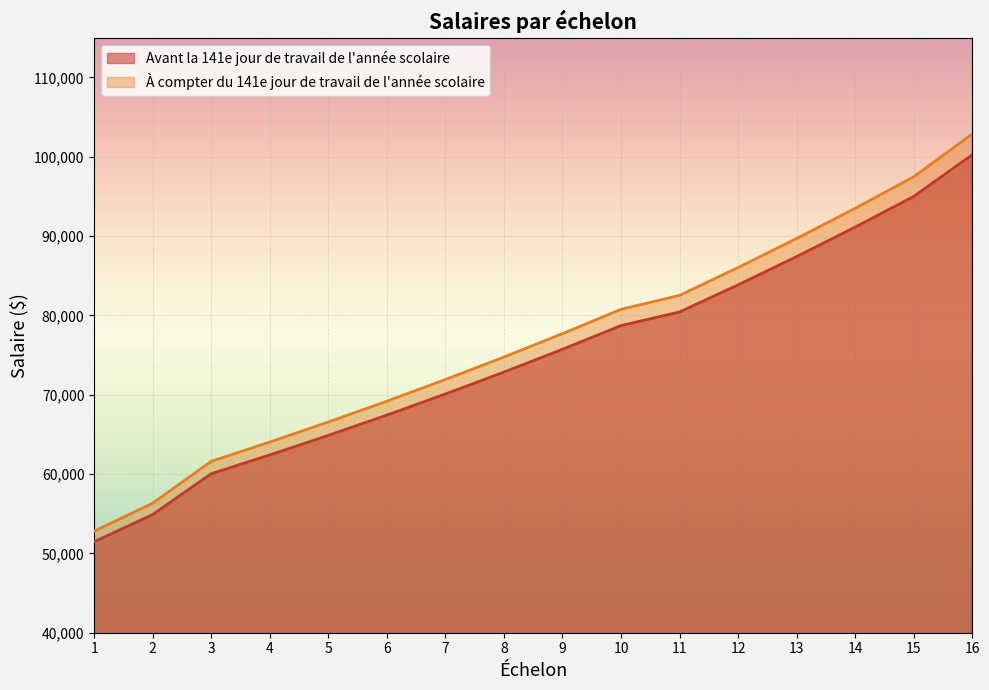

True or false: Avant la 141e jour de travail de l'année scolaire and À compter du 141e jour de travail de l'année scolaire intersect in this chart.

False